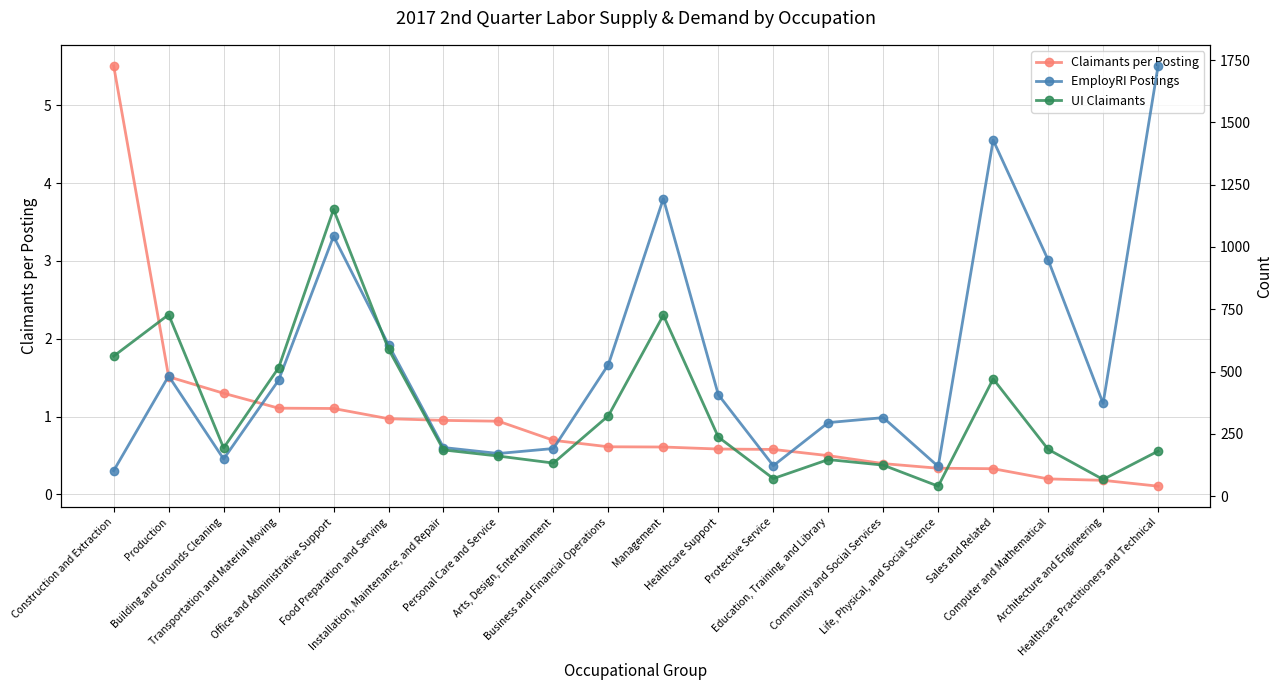

The value of Claimants per Posting at Transportation and Material Moving is 1.1. True or false?

True